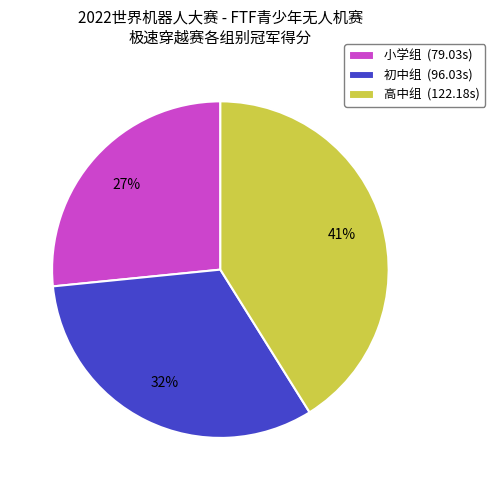

Between 小学组 and 初中组, which is larger?

初中组